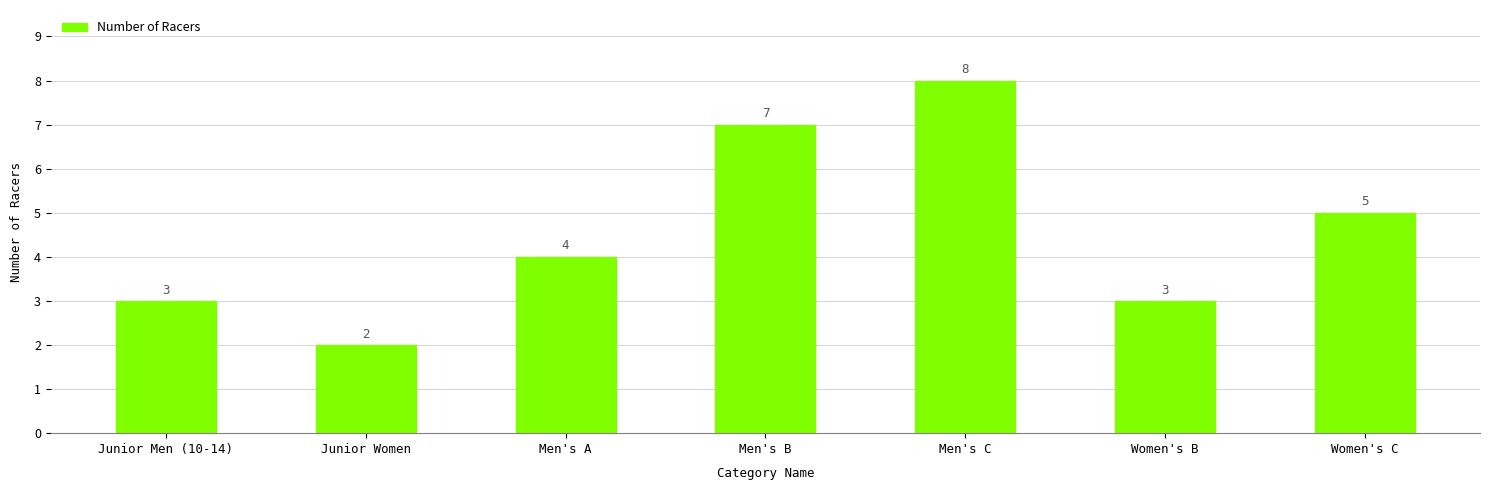

What is the difference between the second highest and minimum values?

5